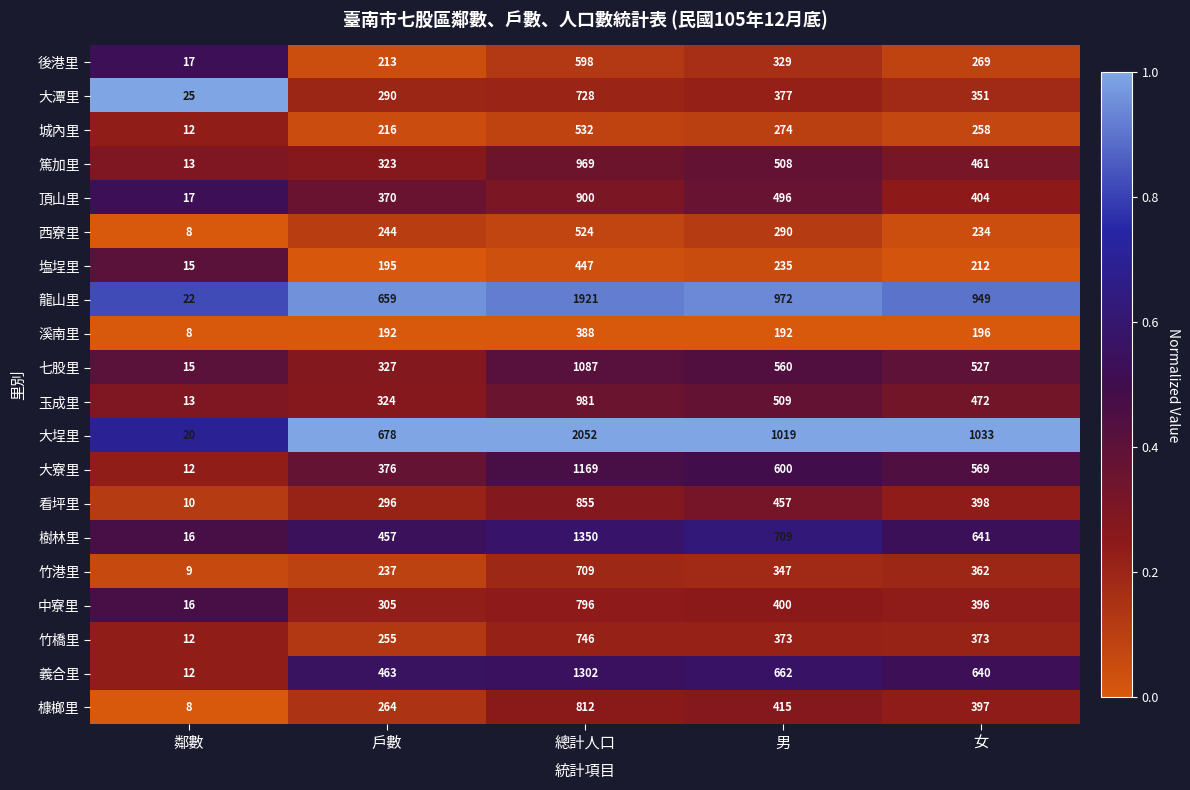

At how many categories does at least one series exceed 989?

3